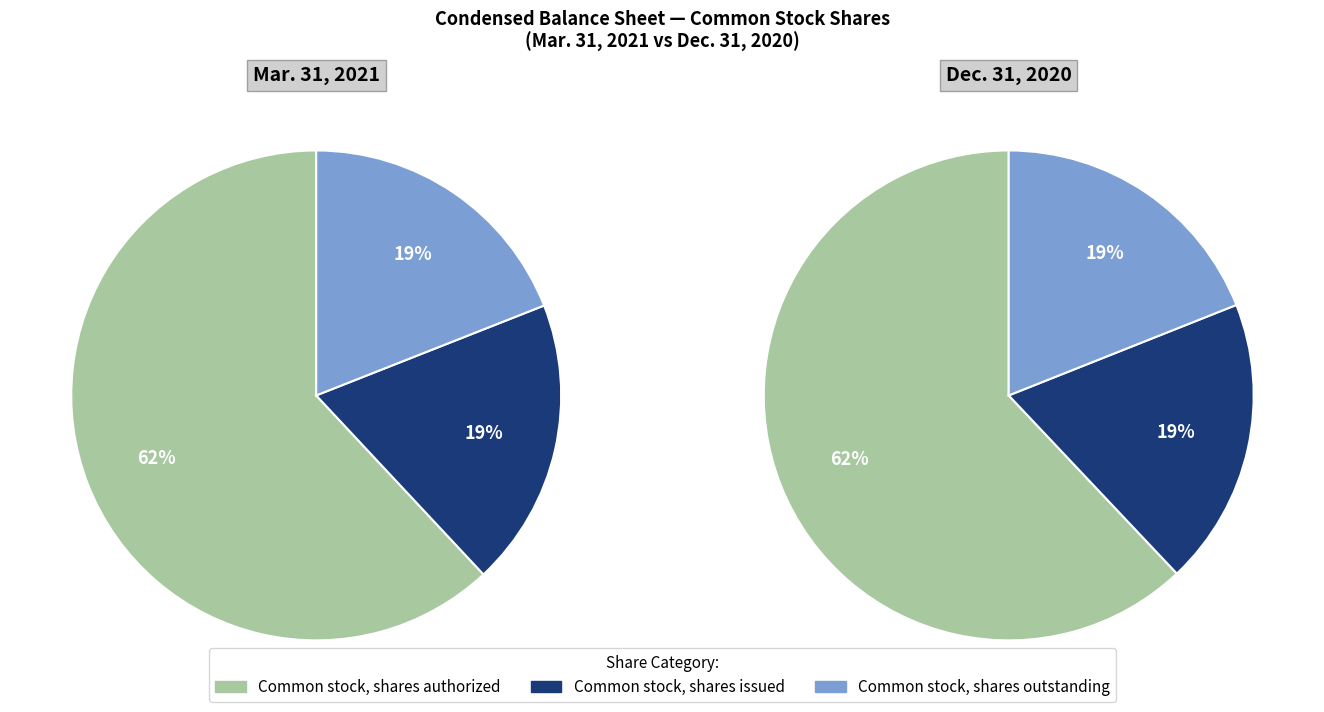

Is Common stock, shares outstanding the majority of the pie?

No